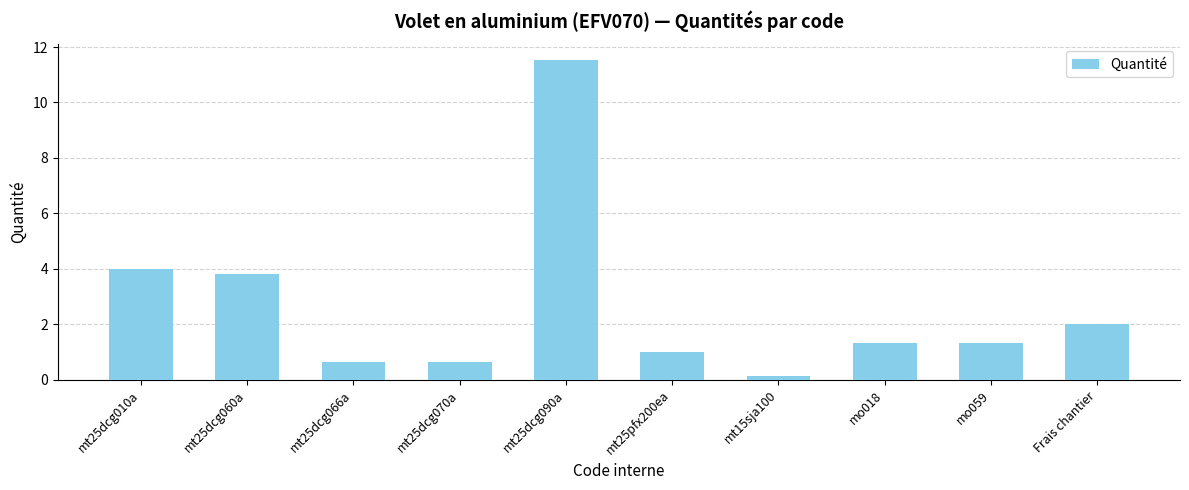

Which label corresponds to the smallest value in the chart?

mt15sja100